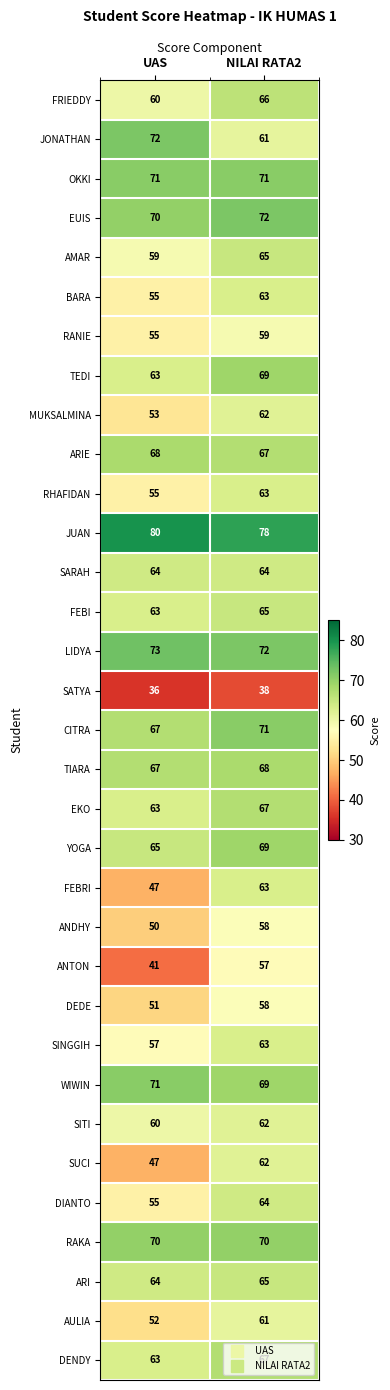

Where is DIANTO nearest to the value 59?

UAS